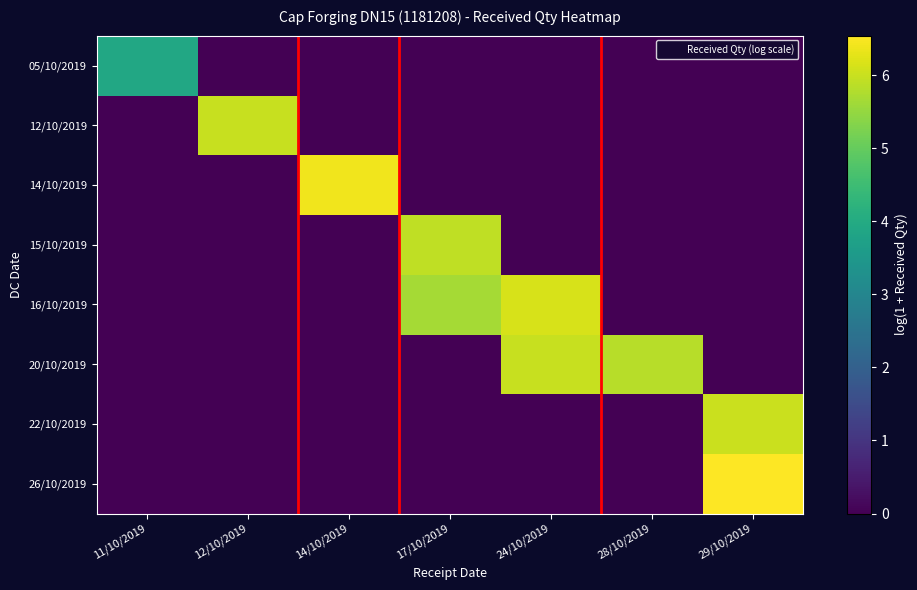

Reading left to right, what are all the values shown in this chart?

05/10/2019: 11/10/2019=3.9	12/10/2019=0.0	14/10/2019=0.0	17/10/2019=0.0	24/10/2019=0.0	28/10/2019=0.0	29/10/2019=0.0
12/10/2019: 11/10/2019=0.0	12/10/2019=6.0	14/10/2019=0.0	17/10/2019=0.0	24/10/2019=0.0	28/10/2019=0.0	29/10/2019=0.0
14/10/2019: 11/10/2019=0.0	12/10/2019=0.0	14/10/2019=6.4	17/10/2019=0.0	24/10/2019=0.0	28/10/2019=0.0	29/10/2019=0.0
15/10/2019: 11/10/2019=0.0	12/10/2019=0.0	14/10/2019=0.0	17/10/2019=5.9	24/10/2019=0.0	28/10/2019=0.0	29/10/2019=0.0
16/10/2019: 11/10/2019=0.0	12/10/2019=0.0	14/10/2019=0.0	17/10/2019=5.7	24/10/2019=6.2	28/10/2019=0.0	29/10/2019=0.0
20/10/2019: 11/10/2019=0.0	12/10/2019=0.0	14/10/2019=0.0	17/10/2019=0.0	24/10/2019=6.0	28/10/2019=5.8	29/10/2019=0.0
22/10/2019: 11/10/2019=0.0	12/10/2019=0.0	14/10/2019=0.0	17/10/2019=0.0	24/10/2019=0.0	28/10/2019=0.0	29/10/2019=6.0
26/10/2019: 11/10/2019=0.0	12/10/2019=0.0	14/10/2019=0.0	17/10/2019=0.0	24/10/2019=0.0	28/10/2019=0.0	29/10/2019=6.5